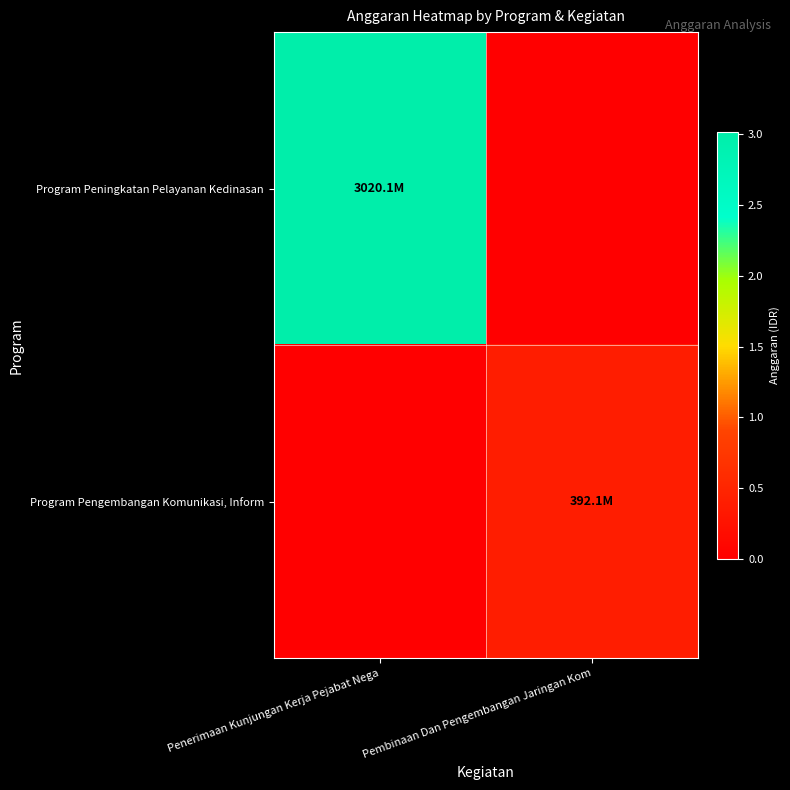

Which series has the widest spread of values?

Program Peningkatan Pelayanan Kedinasan